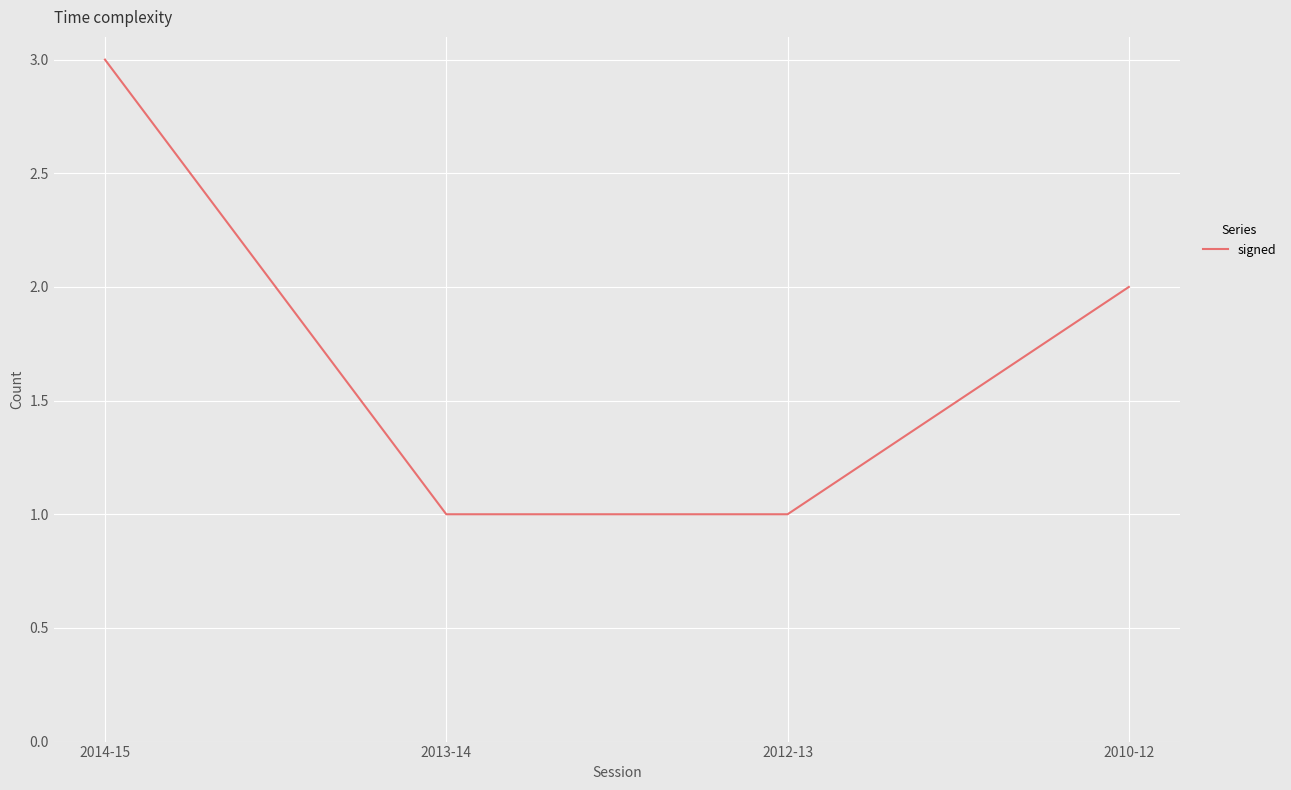

Reading left to right, transcribe all the data shown in this chart.

2014-15=3	2013-14=1	2012-13=1	2010-12=2